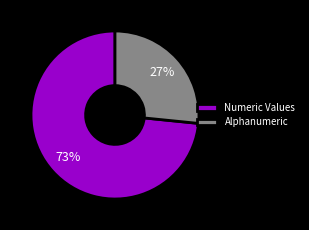

Do Alphanumeric and Numeric Values together represent more than half of the pie?

Yes